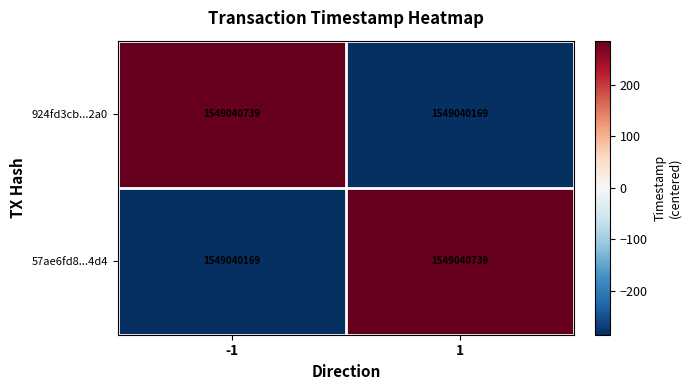

List the labels in order of 924fd3cb...2a0 value, smallest first.

1, -1